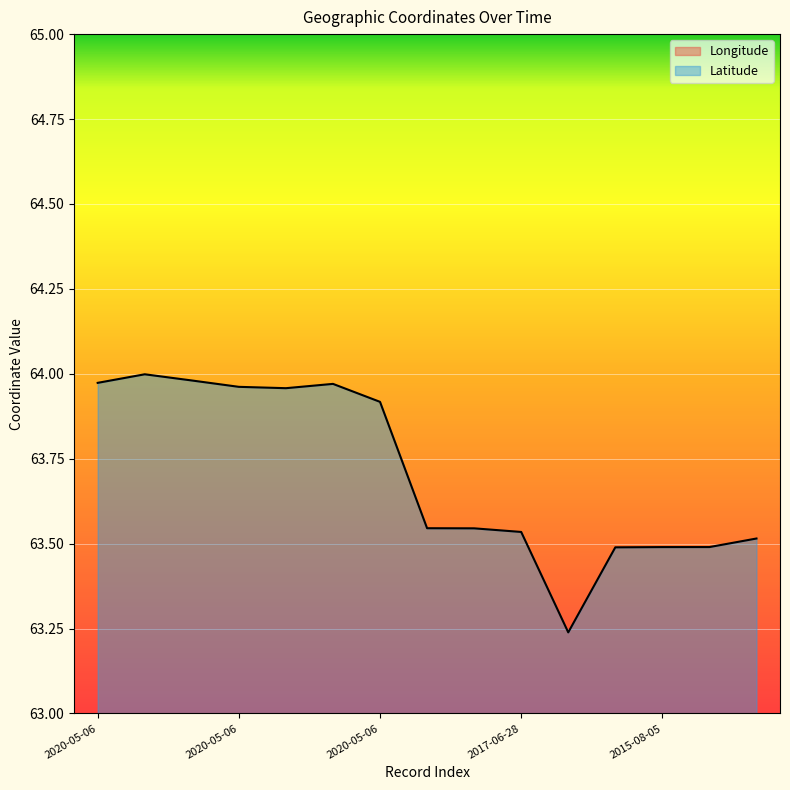

Which series has the largest range (max minus min)?

Latitude